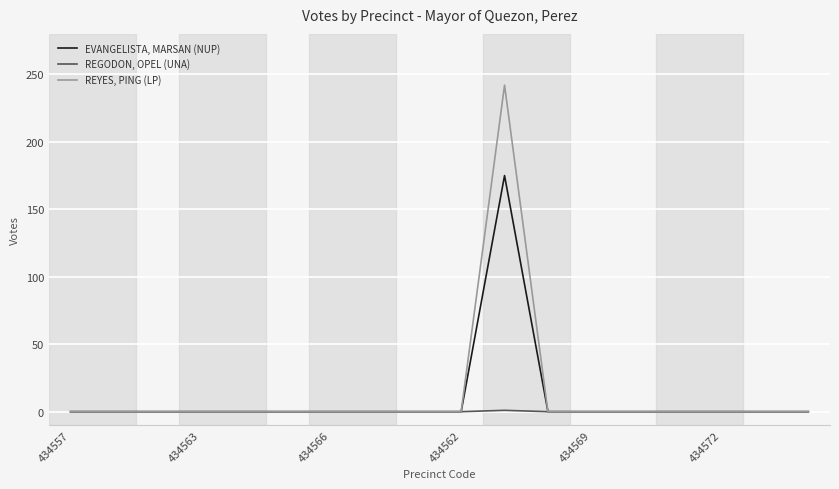

Rank the series by their average value, from lowest to highest.

REGODON, OPEL (UNA), EVANGELISTA, MARSAN (NUP), REYES, PING (LP)